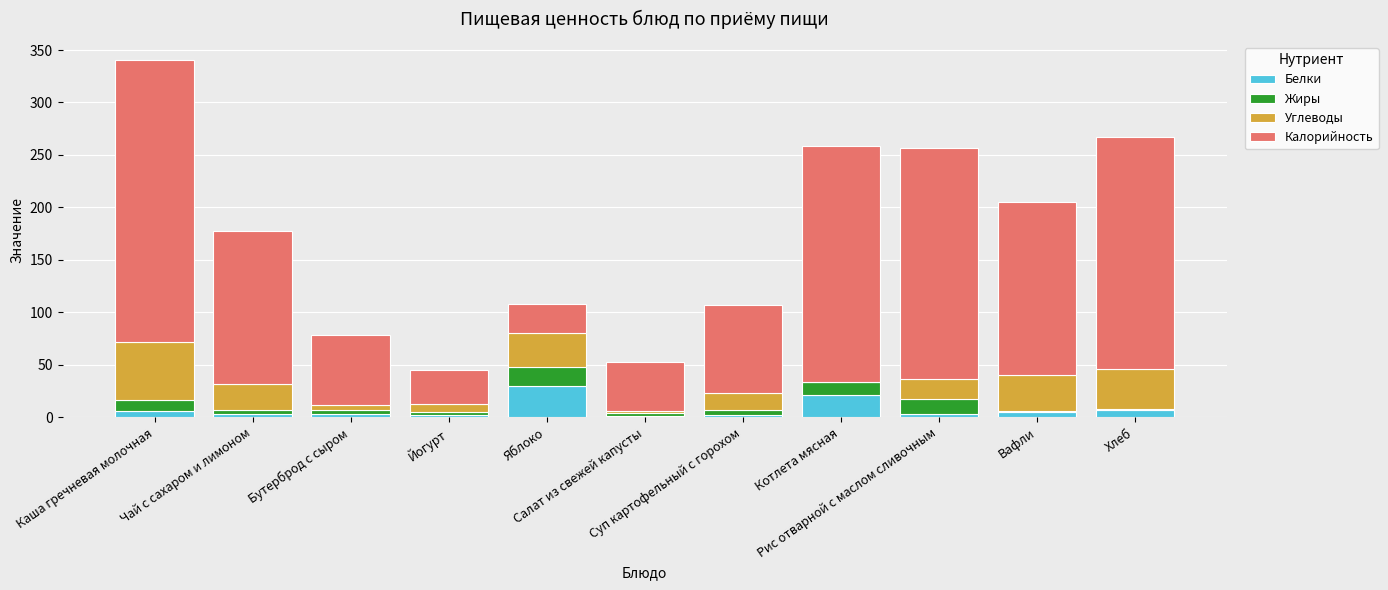

What is the highest value of the Белки series?

30.0